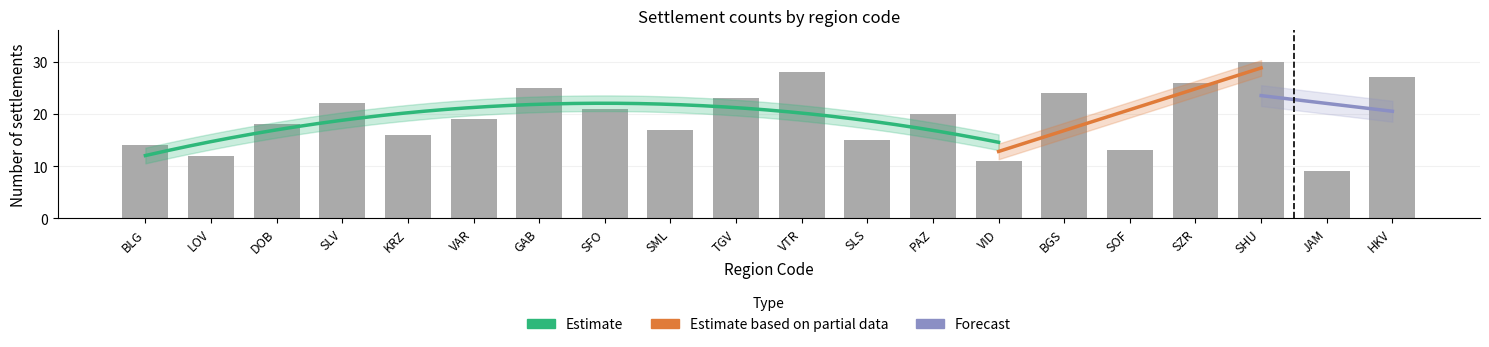

Does the chart contain stacked bars?

No